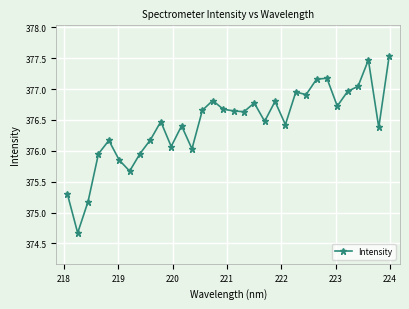

What is the sum of all values?

12046.1